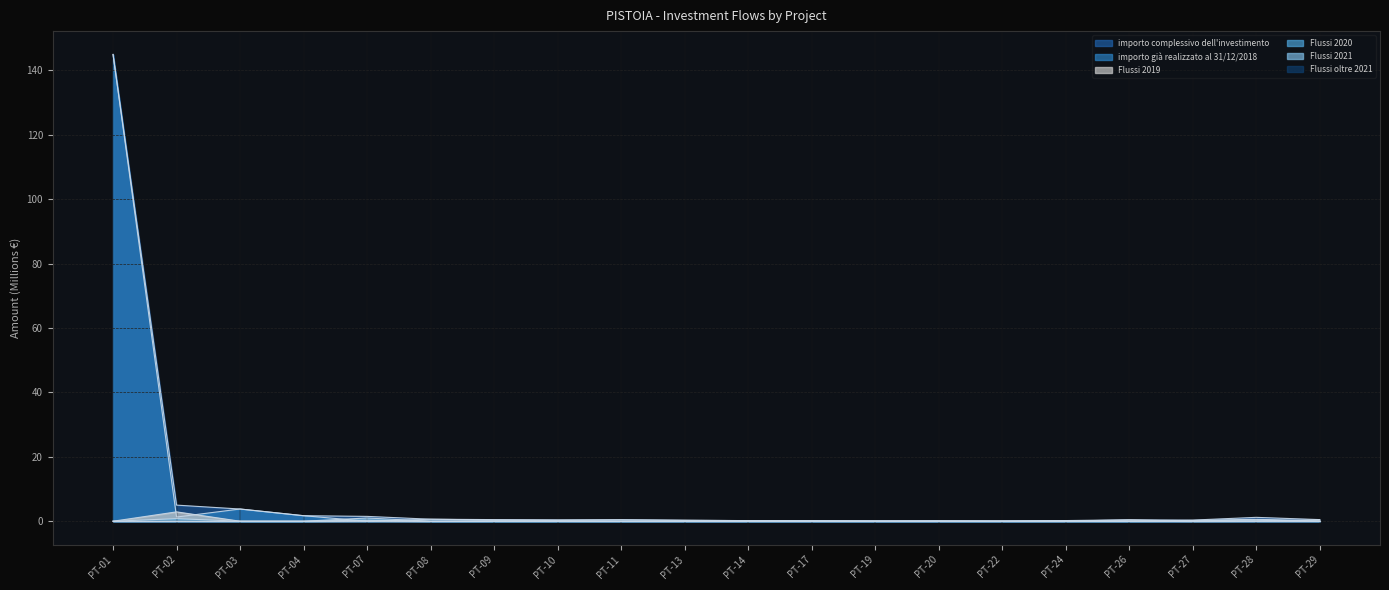

What is the difference between the maximum and minimum values in the Flussi 2021 series?

0.5